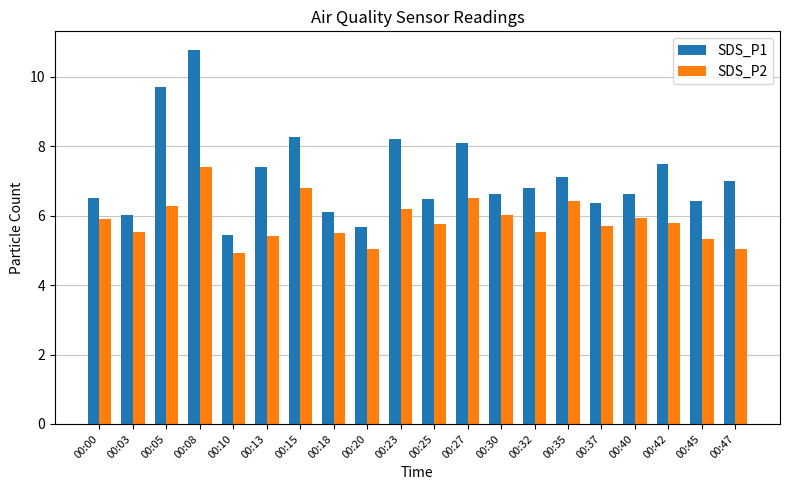

How many distinct data groups are displayed?

2